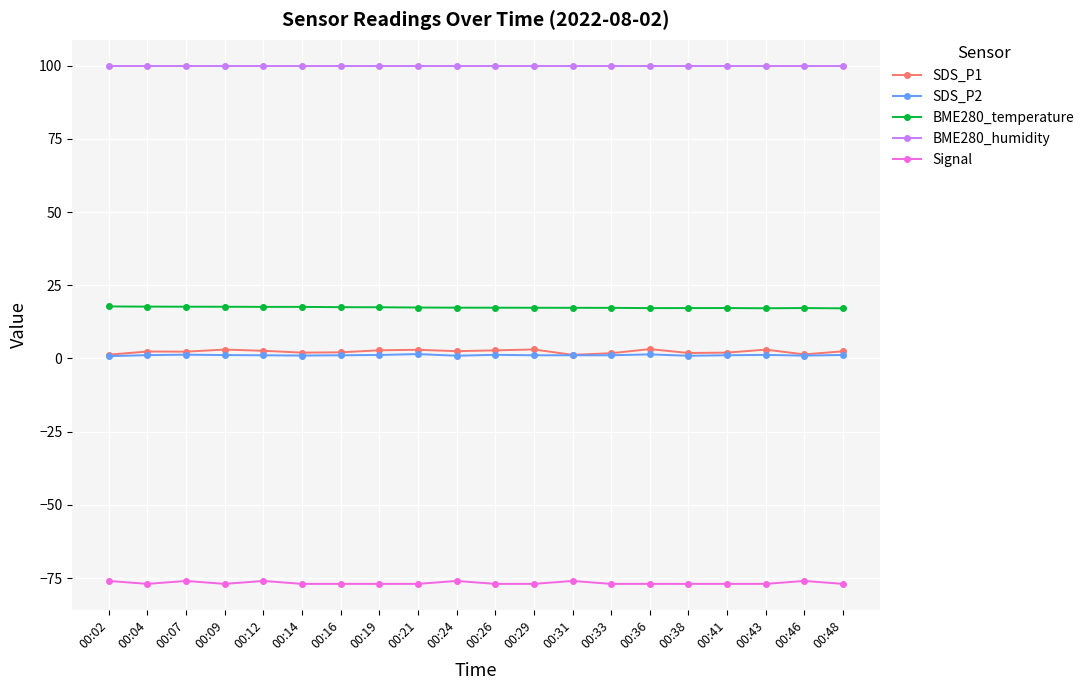

Which series has the largest range (max minus min)?

SDS_P1